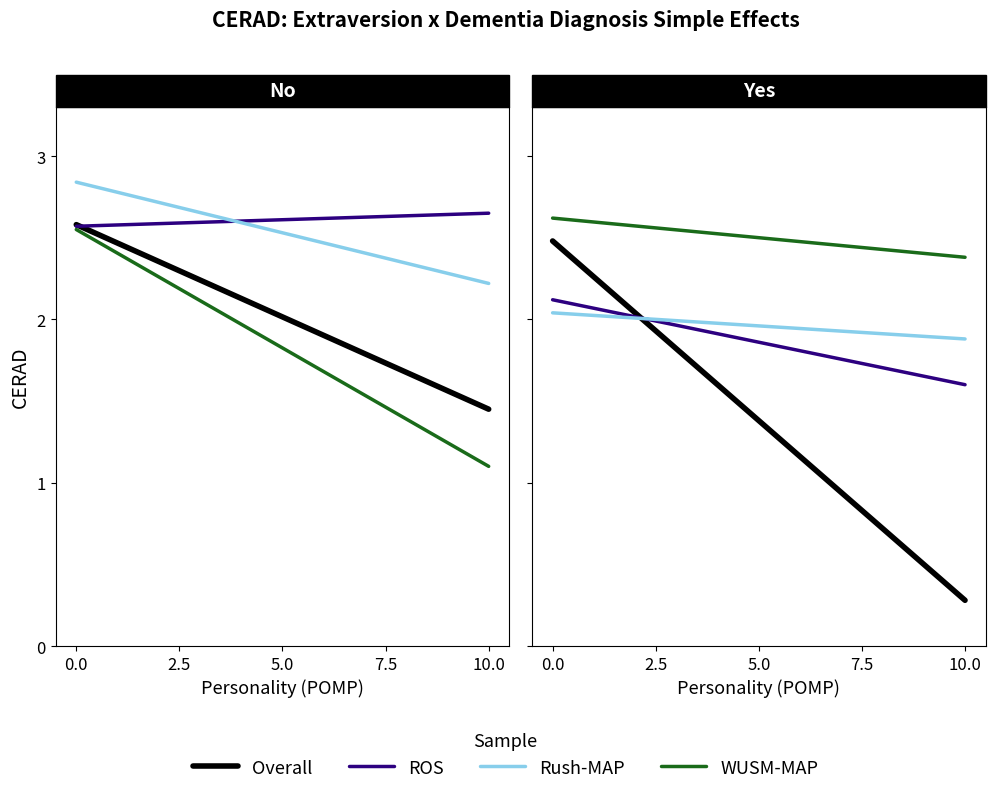

What is the minimum value shown in the chart?

0.3